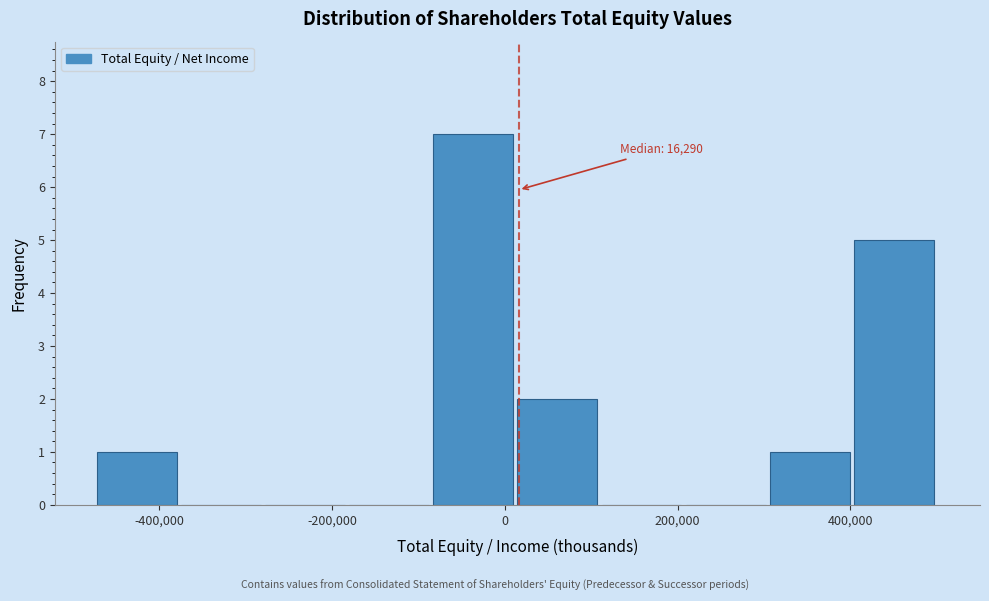

Over which range of the x-axis is the bar tallest?

-80000 to 20000